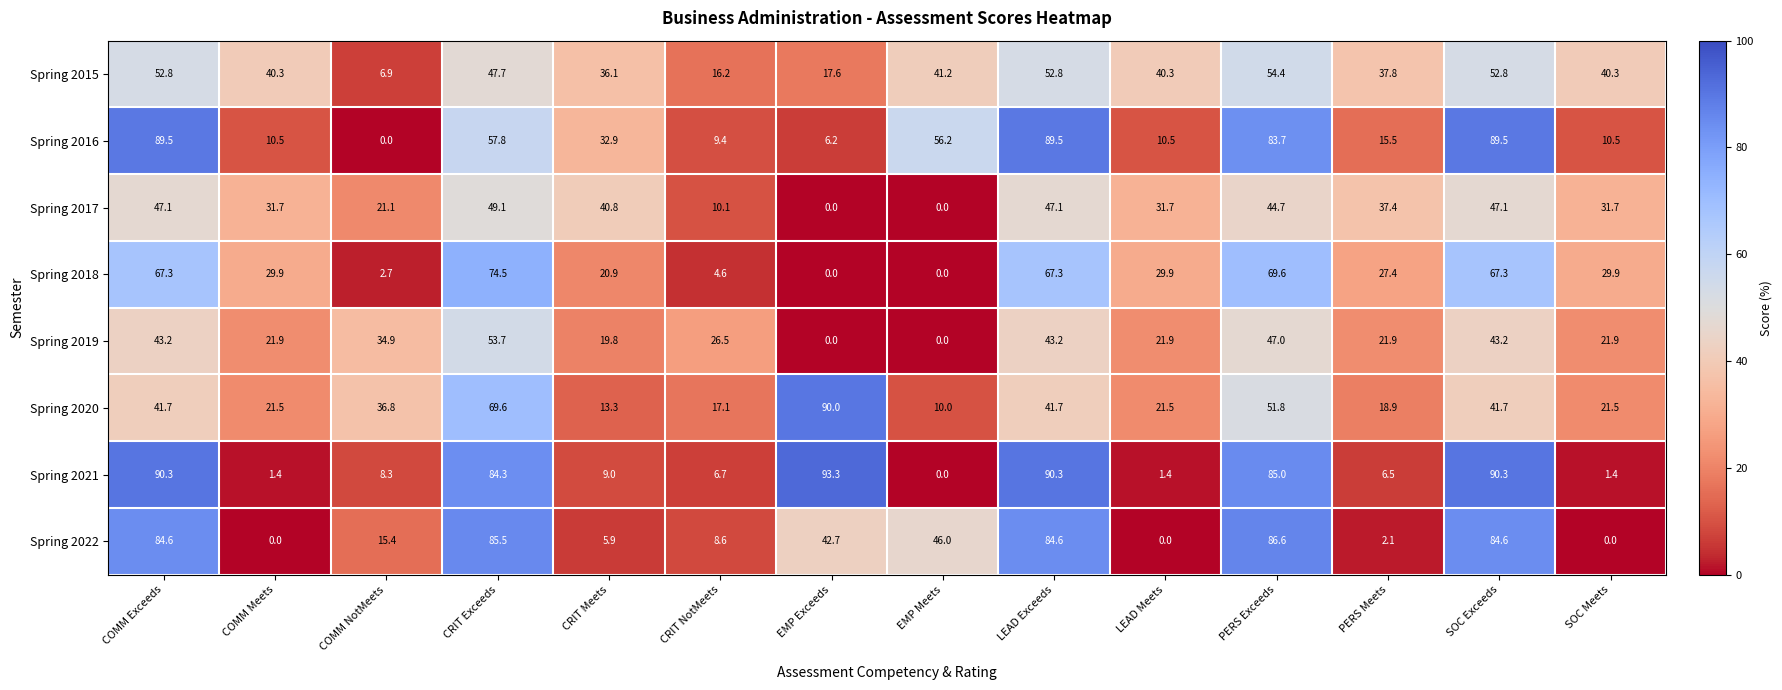

The Spring 2017 series shows 49.1 at CRIT Exceeds. True or false?

True